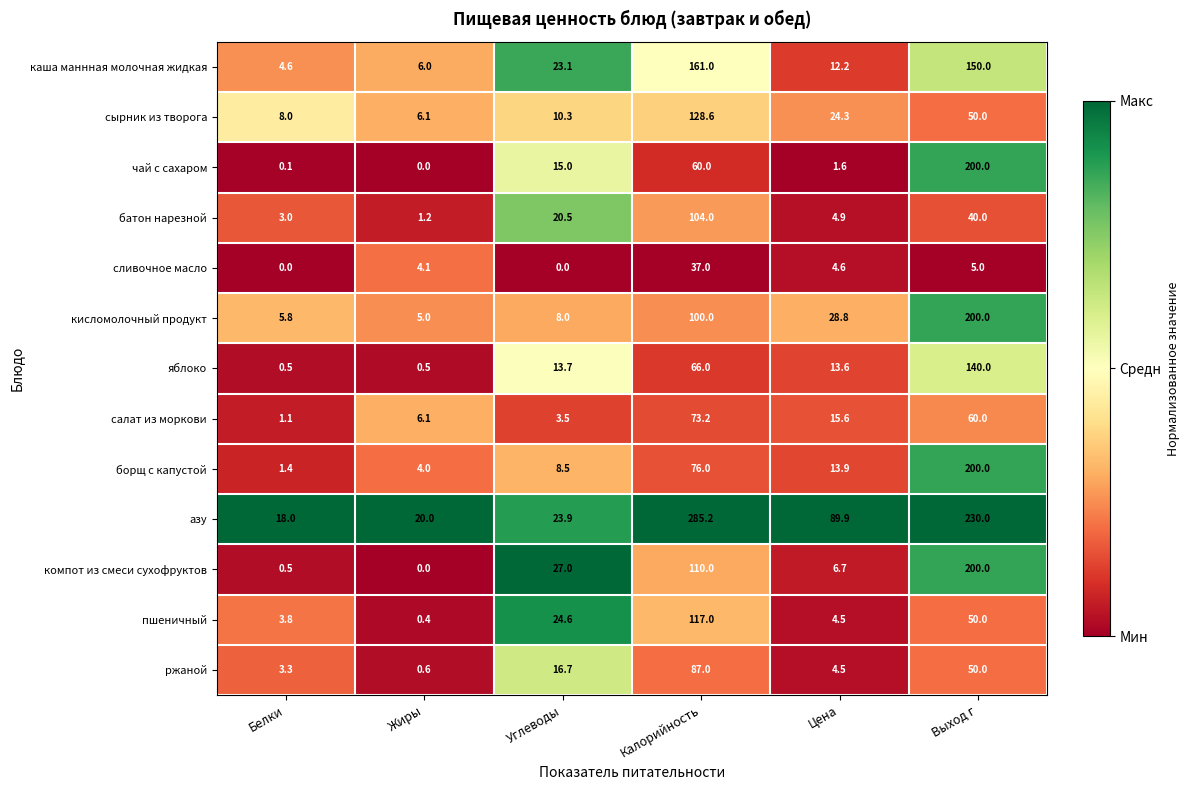

Is it true that батон нарезной equals 0.6 at Жиры?

False